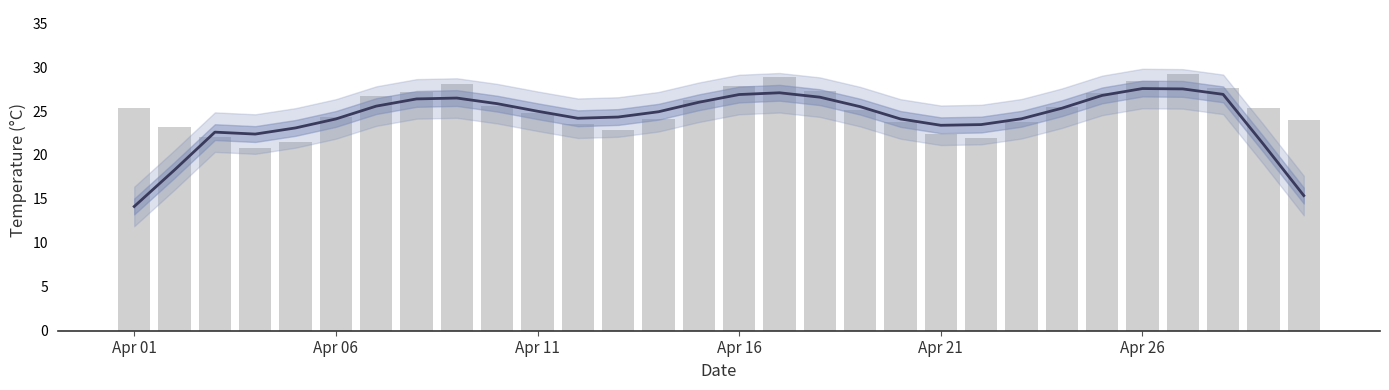

Is it true that temp equals 13.6 at 22?

False